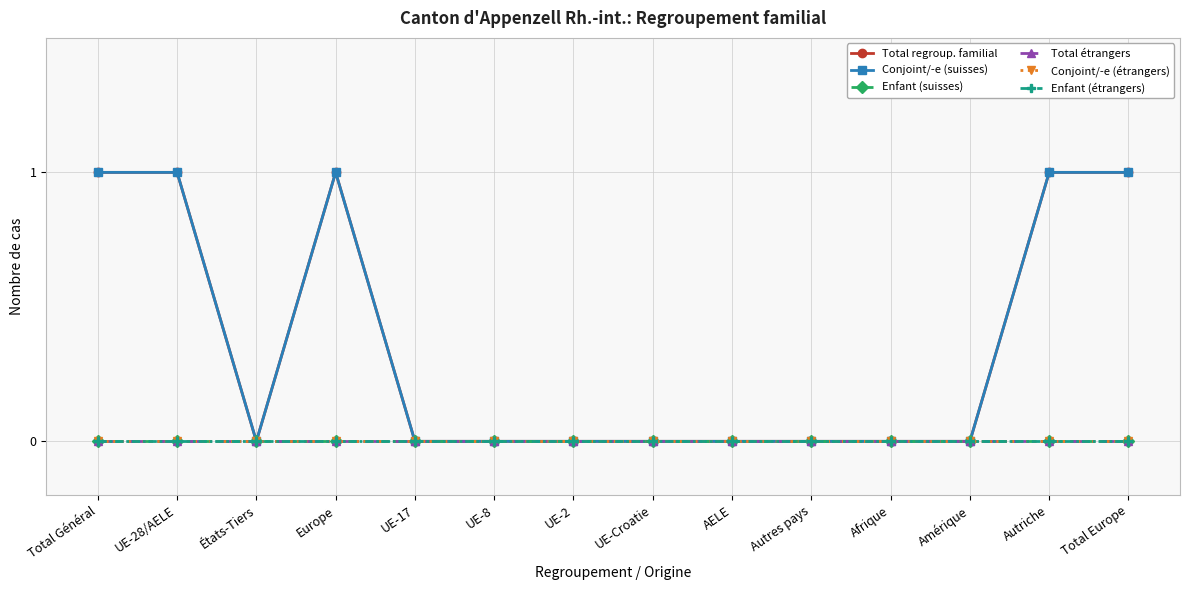

True or false: Enfant (étrangers) and Total regroup. familial cross at least once.

False